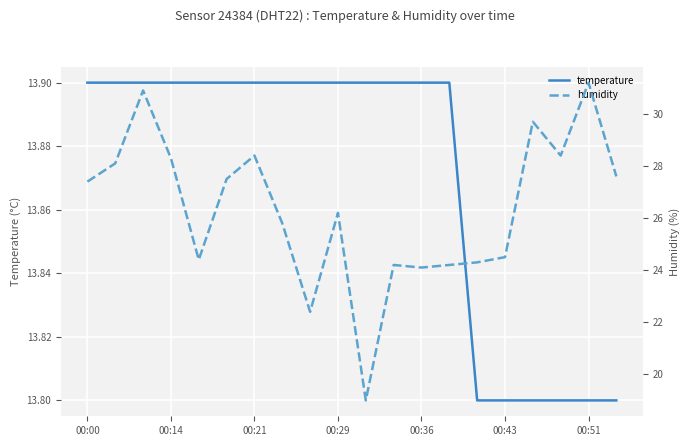

What is the sum of the humidity values at 14 and 16?

54.0